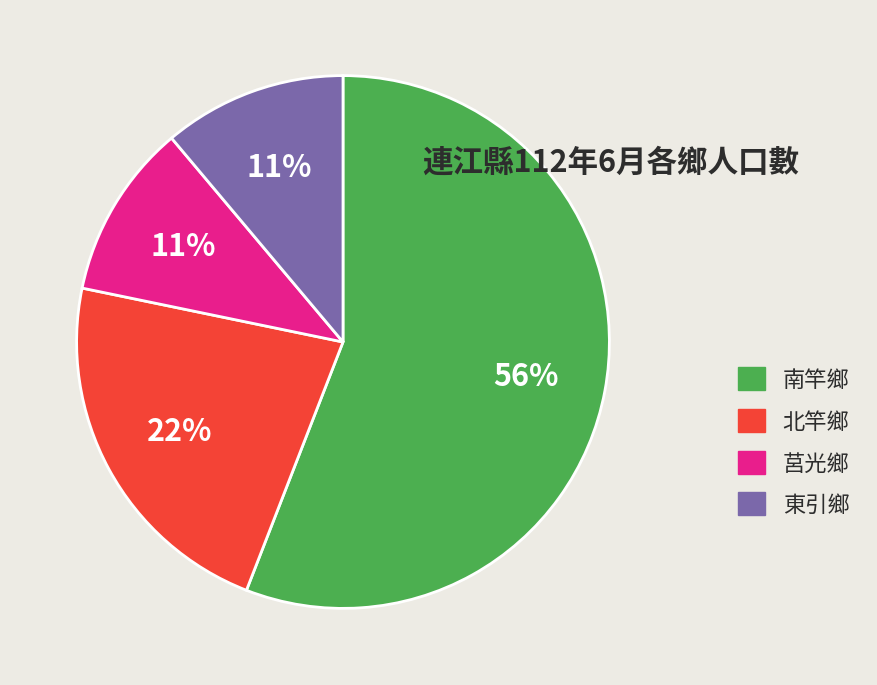

To the nearest percent, what percentage of the pie is 莒光鄉?

11%